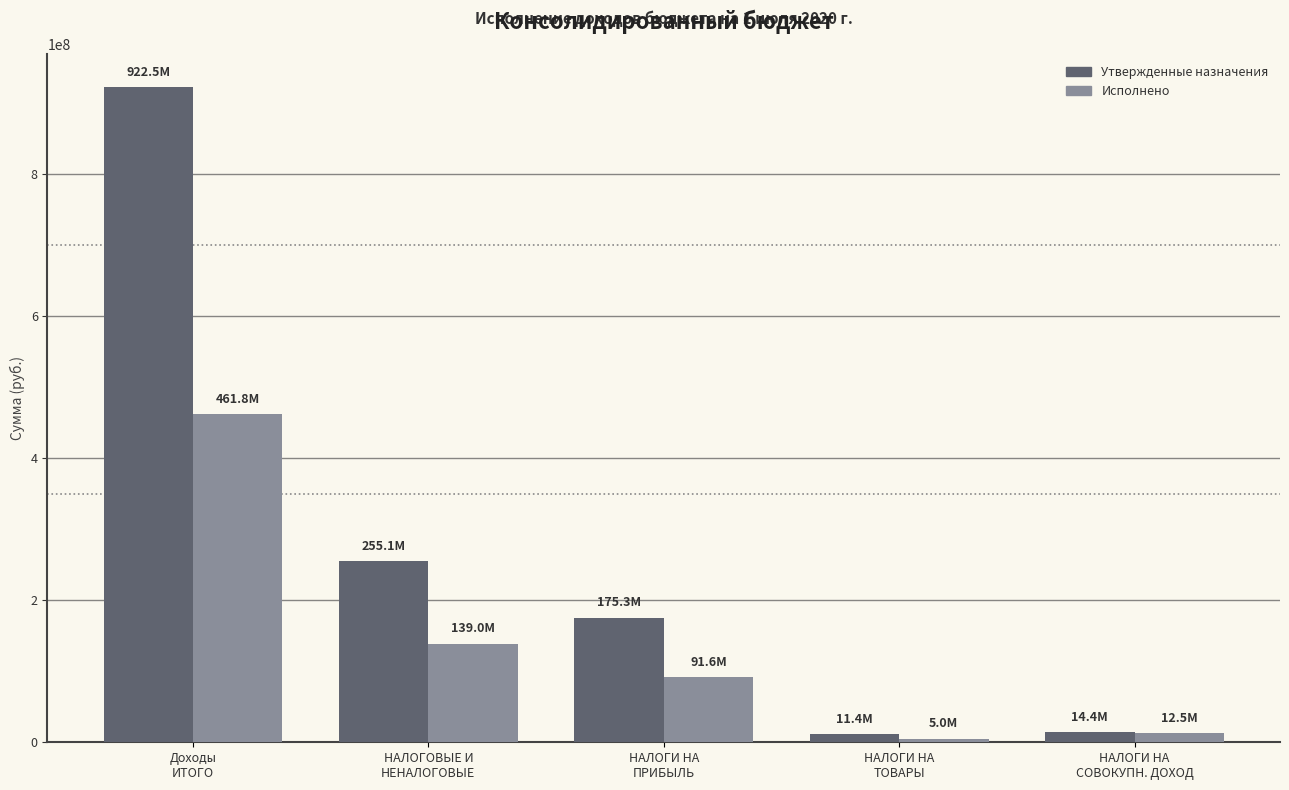

Which series has the widest spread of values?

Утвержденные назначения